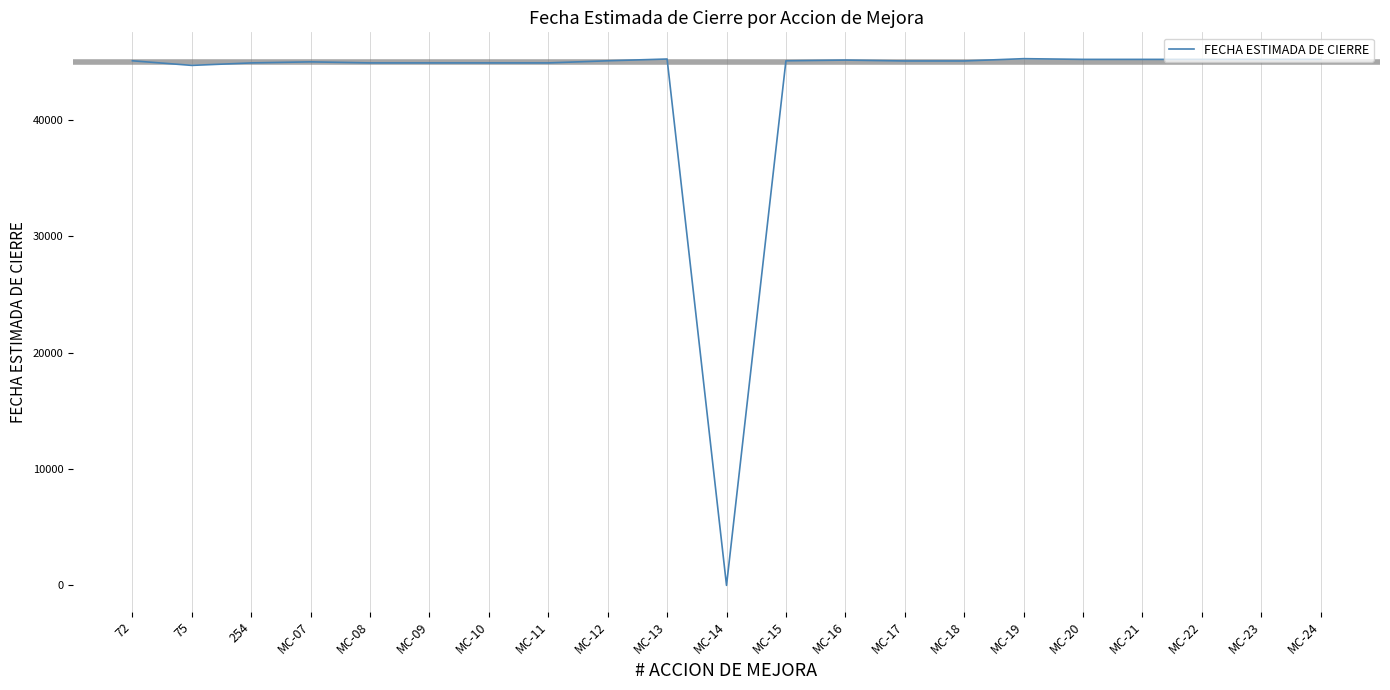

How many lines are shown in the chart?

1